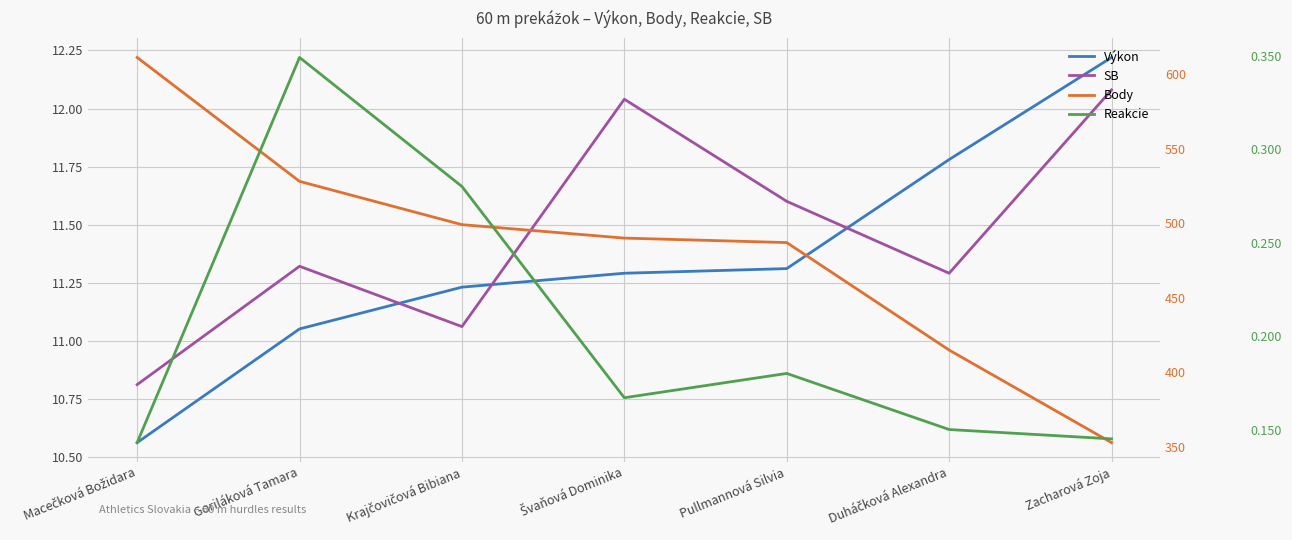

How many values in the Výkon series are below 11?

1